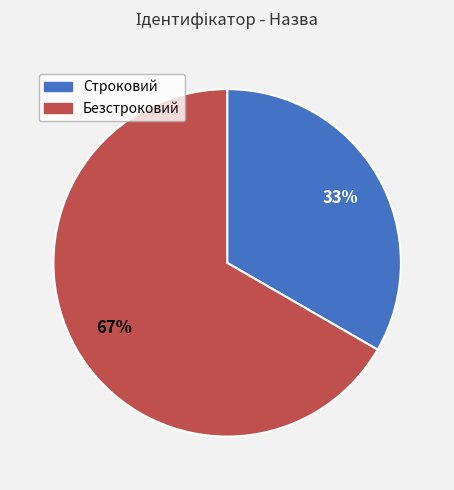

Which slice is the largest?

Безстроковий